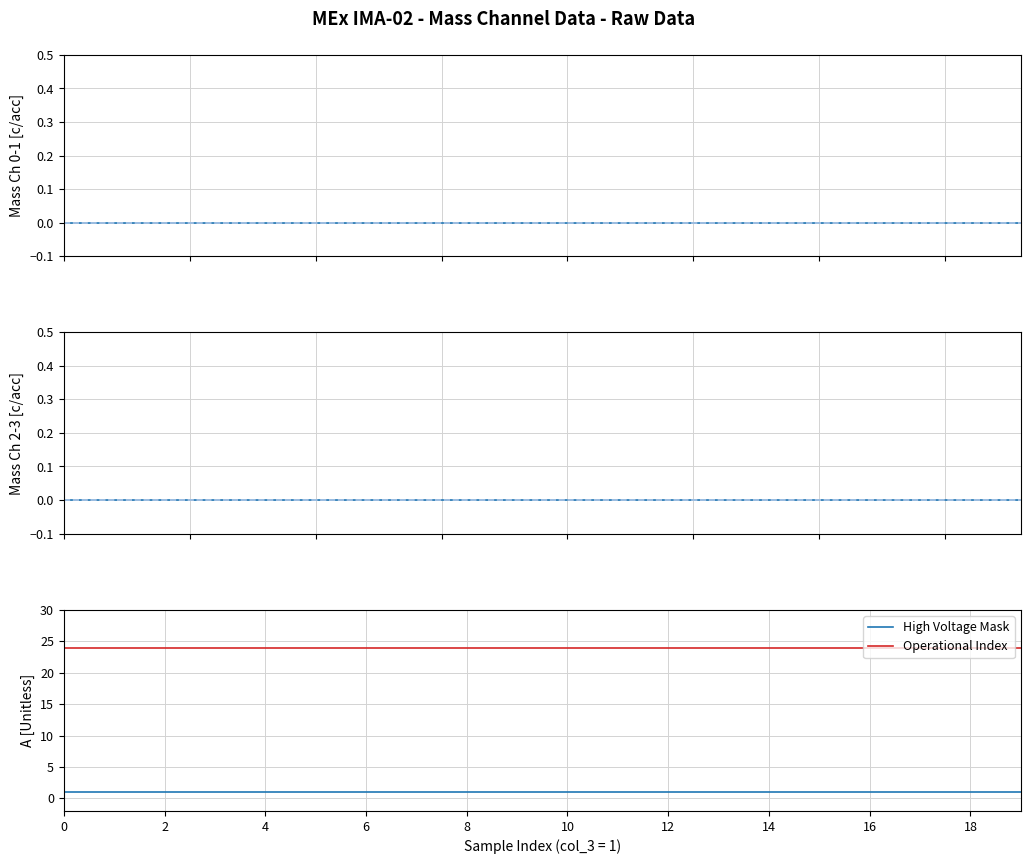

Which series has the largest total across all categories?

Operational Index